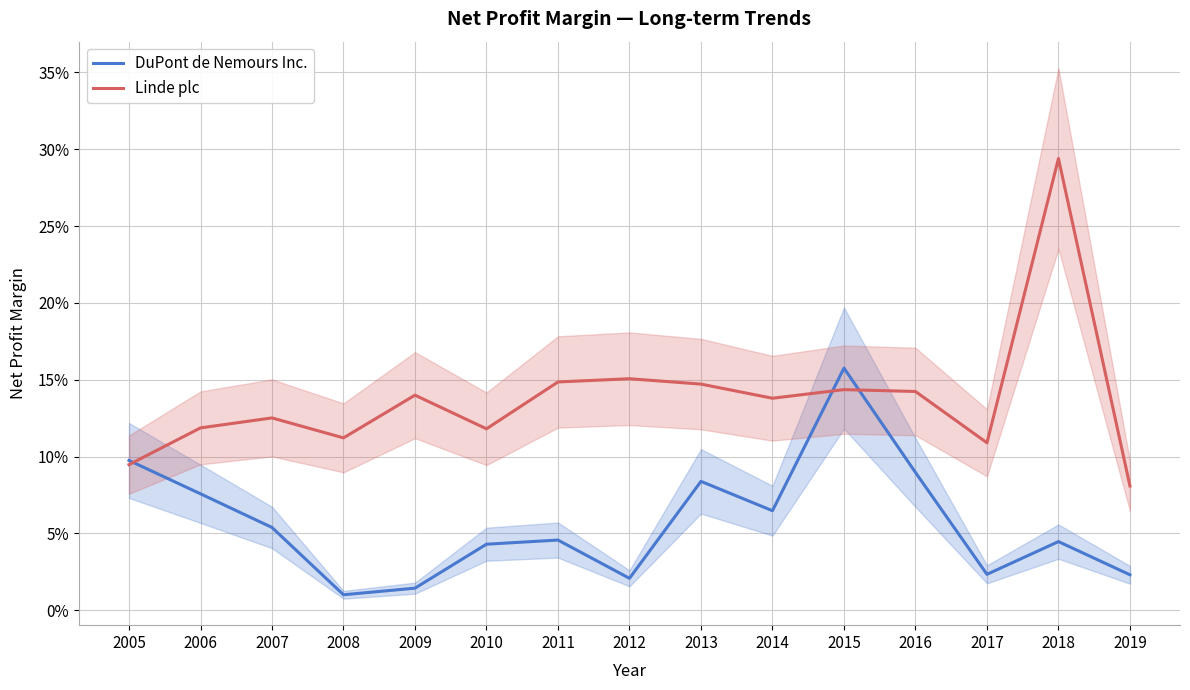

The Linde plc series shows 0.1 at 2010. True or false?

True